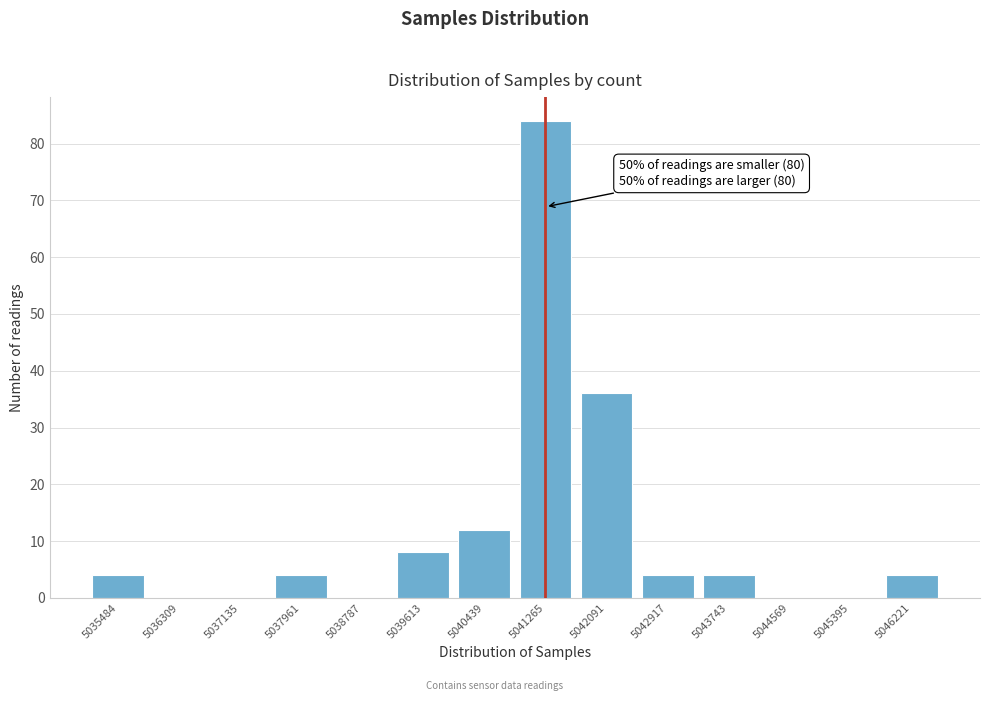

Reading right to left, extract all data points from this chart.

5046221=4	5045395=0	5044569=0	5043743=4	5042917=4	5042091=36	5041265=84	5040439=12	5039613=8	5038787=0	5037961=4	5037135=0	5036309=0	5035484=4